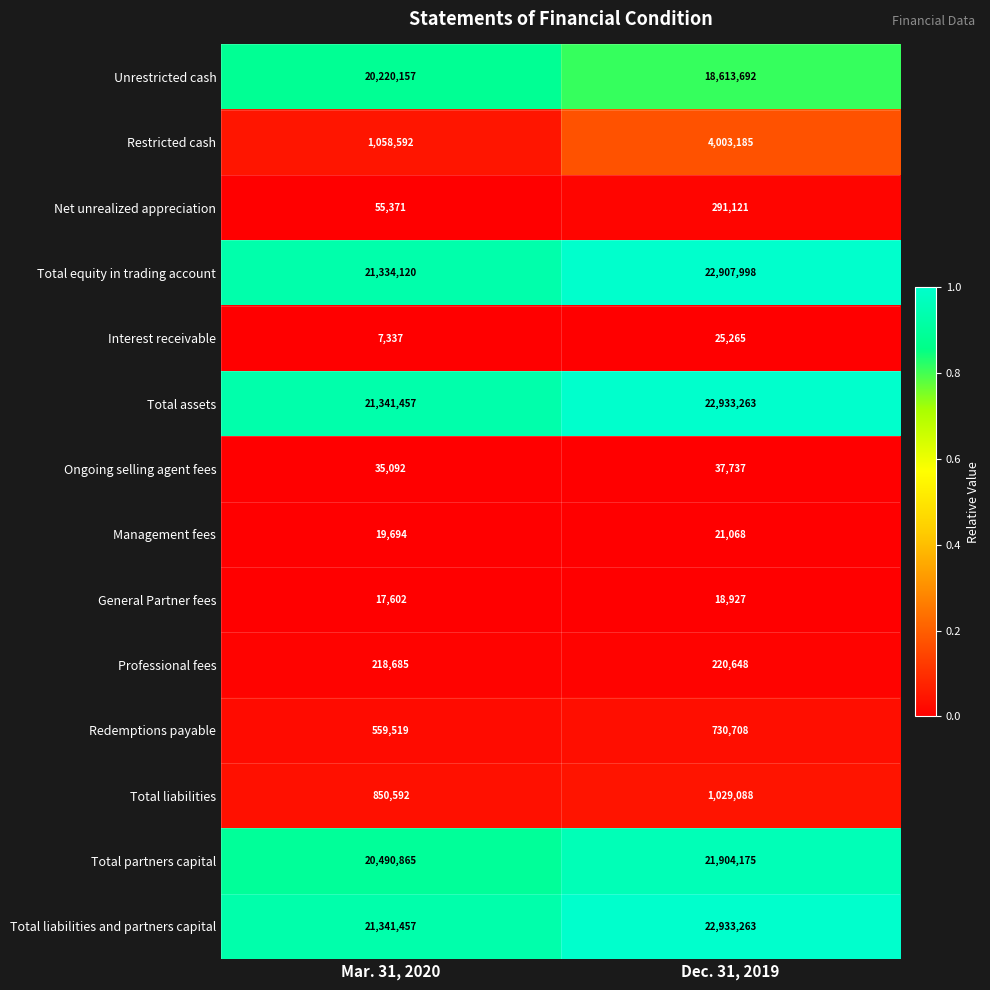

At which category is the sum across all series the highest?

Dec. 31, 2019